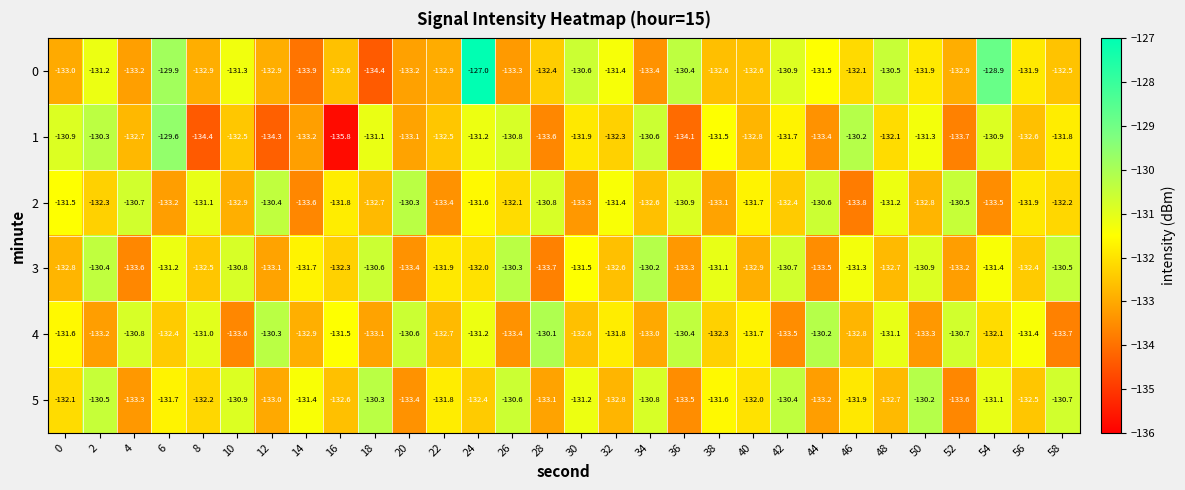

At 22, list the series in order from largest to smallest.

5, 3, 1, 4, 0, 2